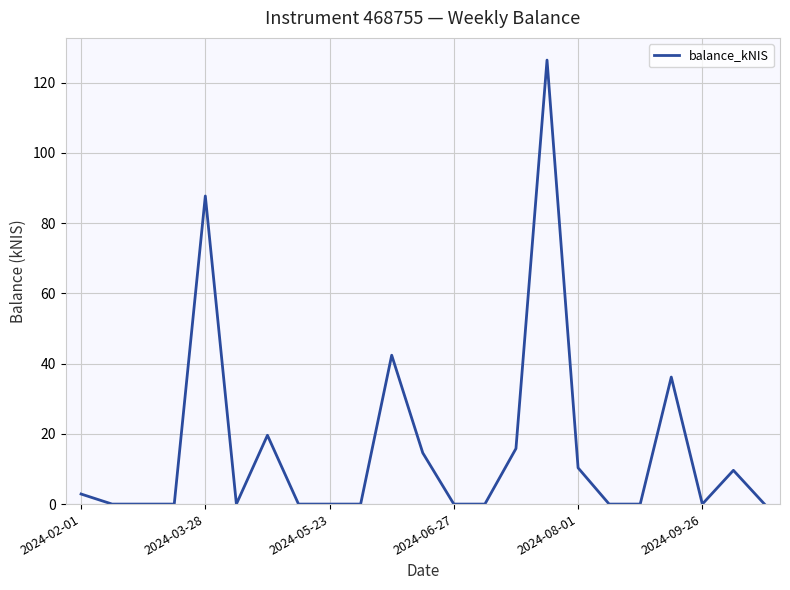

What is the maximum value shown in the chart?

126.4